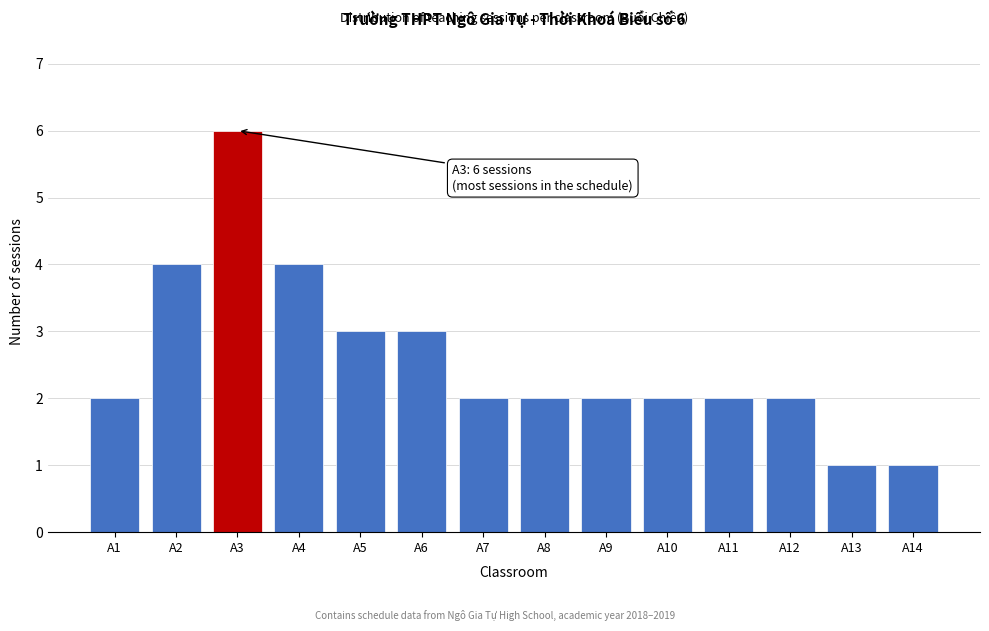

Reading left to right, what are all the values shown in this chart?

A1=2	A2=4	A3=6	A4=4	A5=3	A6=3	A7=2	A8=2	A9=2	A10=2	A11=2	A12=2	A13=1	A14=1